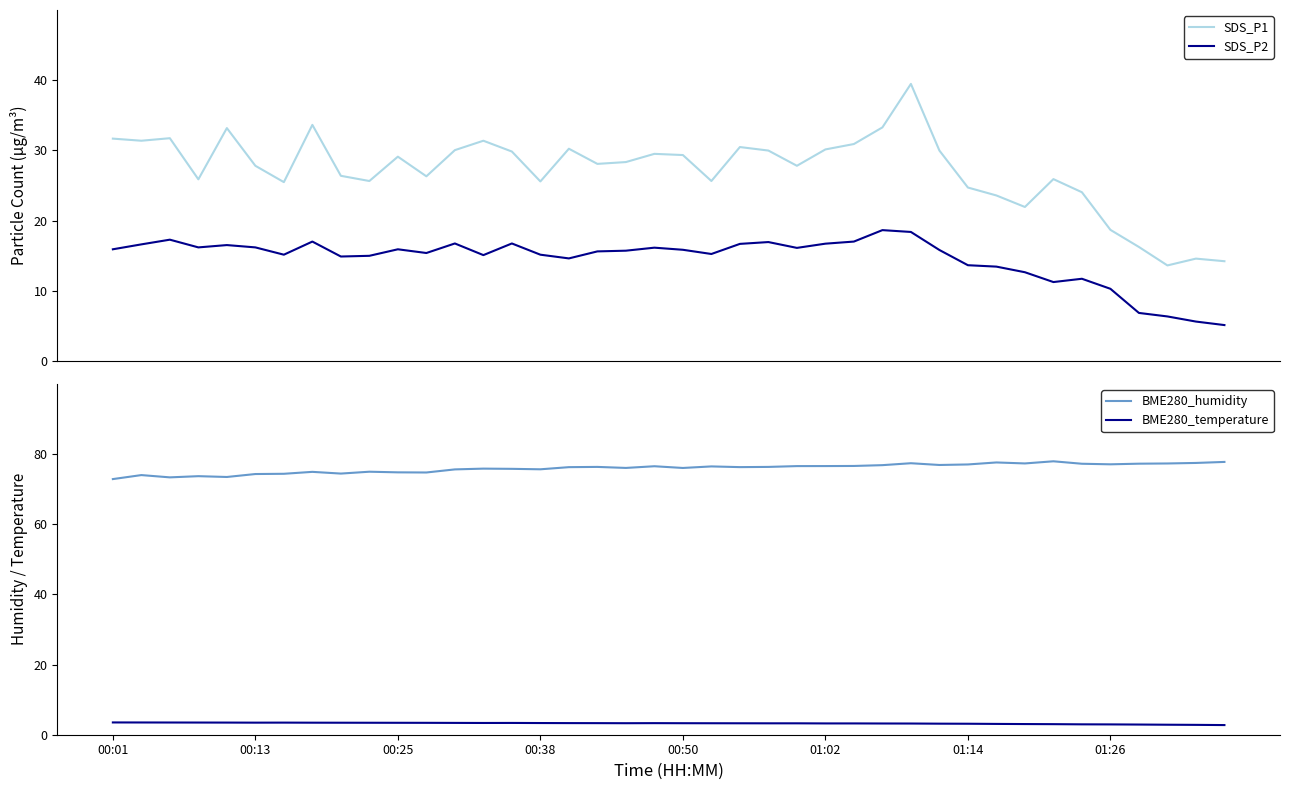

Does the chart display data point markers on the line(s)?

No